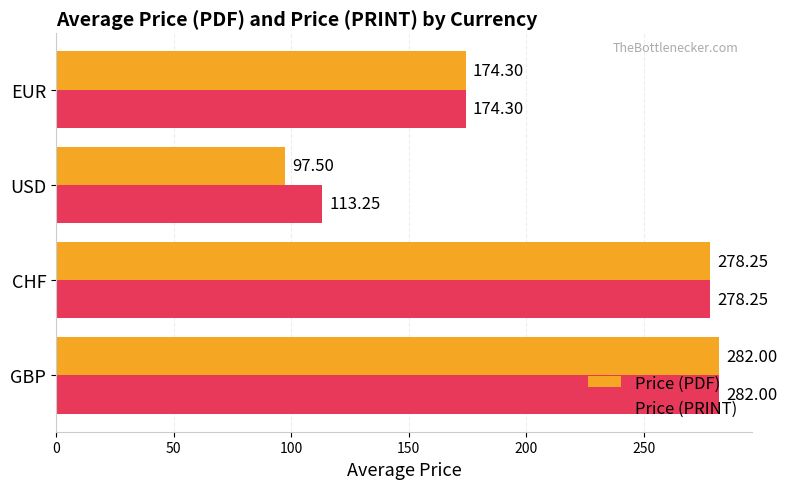

What is the average value of the Price (PDF) series?

208.0